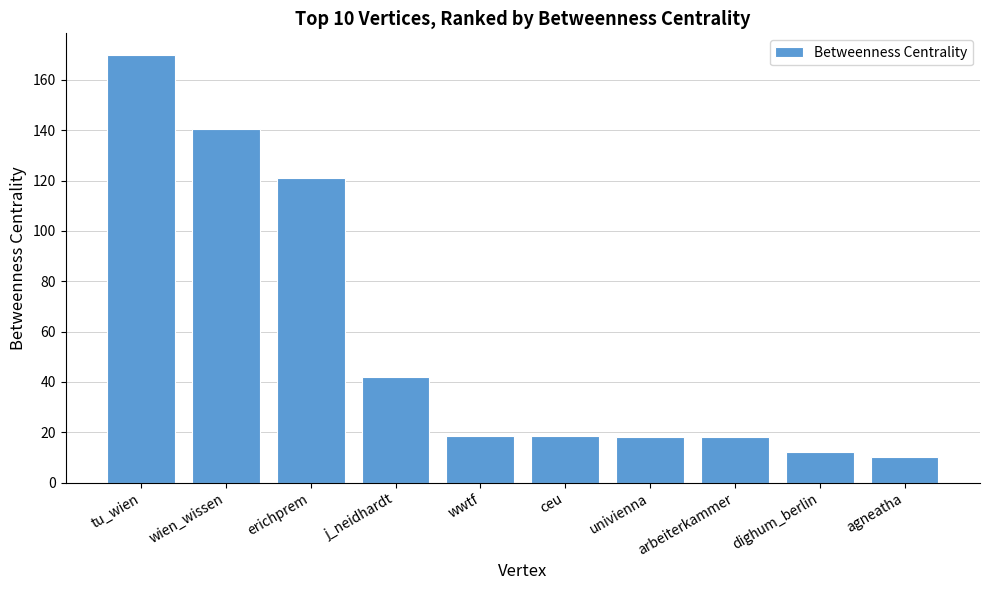

Read the value at j_neidhardt.

42.0